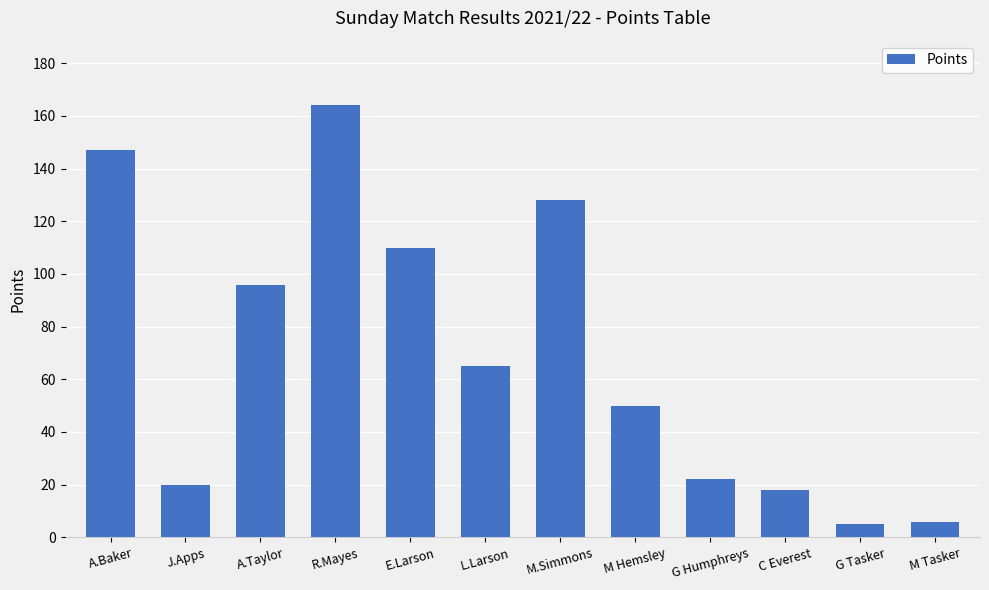

What is the difference between the maximum and minimum values?

159